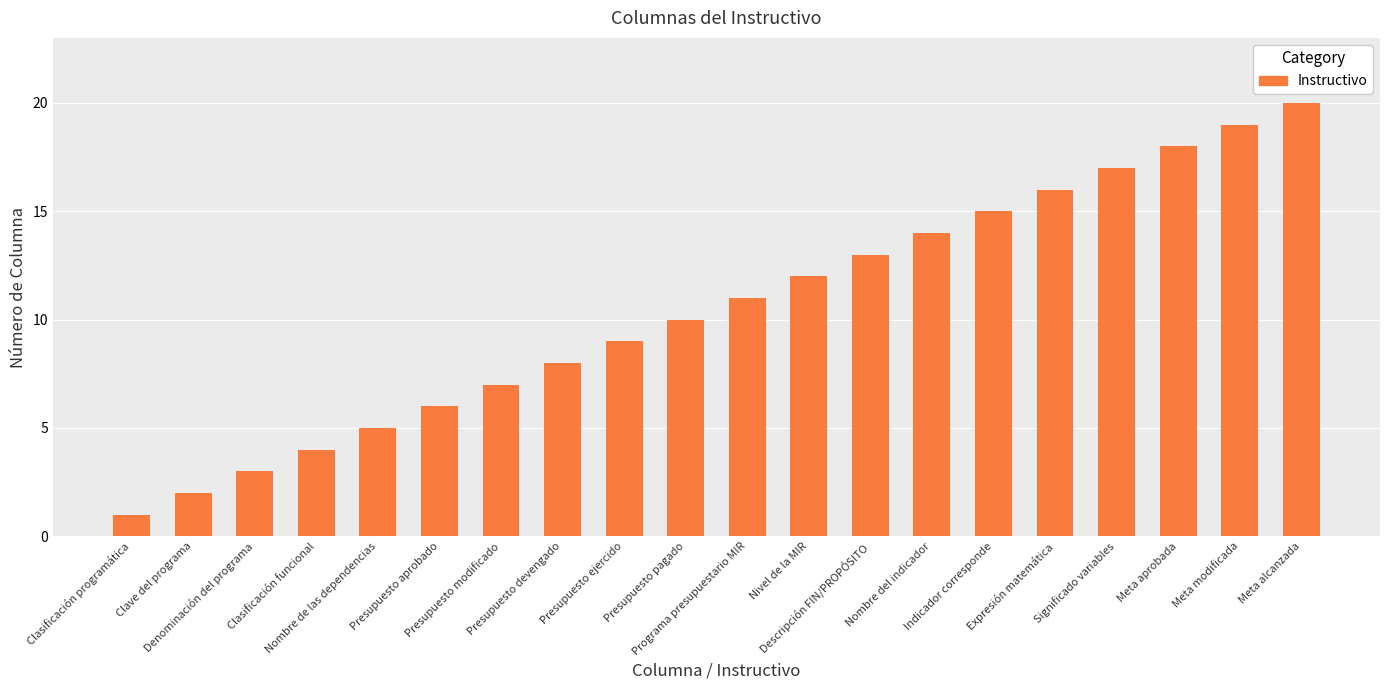

What value does the data have at Clasificación funcional, to the nearest 5?

5